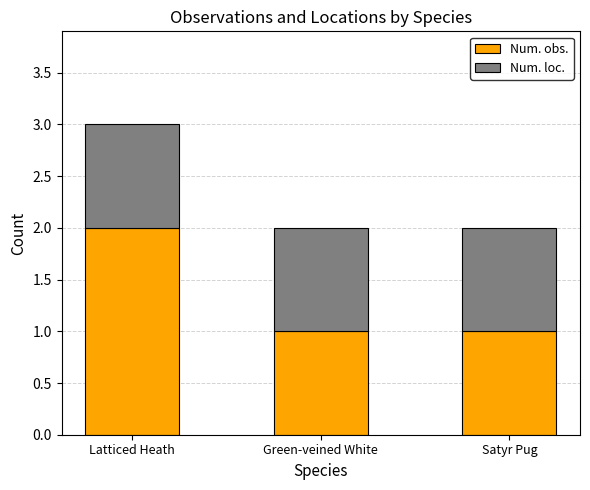

Reading left to right, transcribe the values for Num. obs..

2	1	1